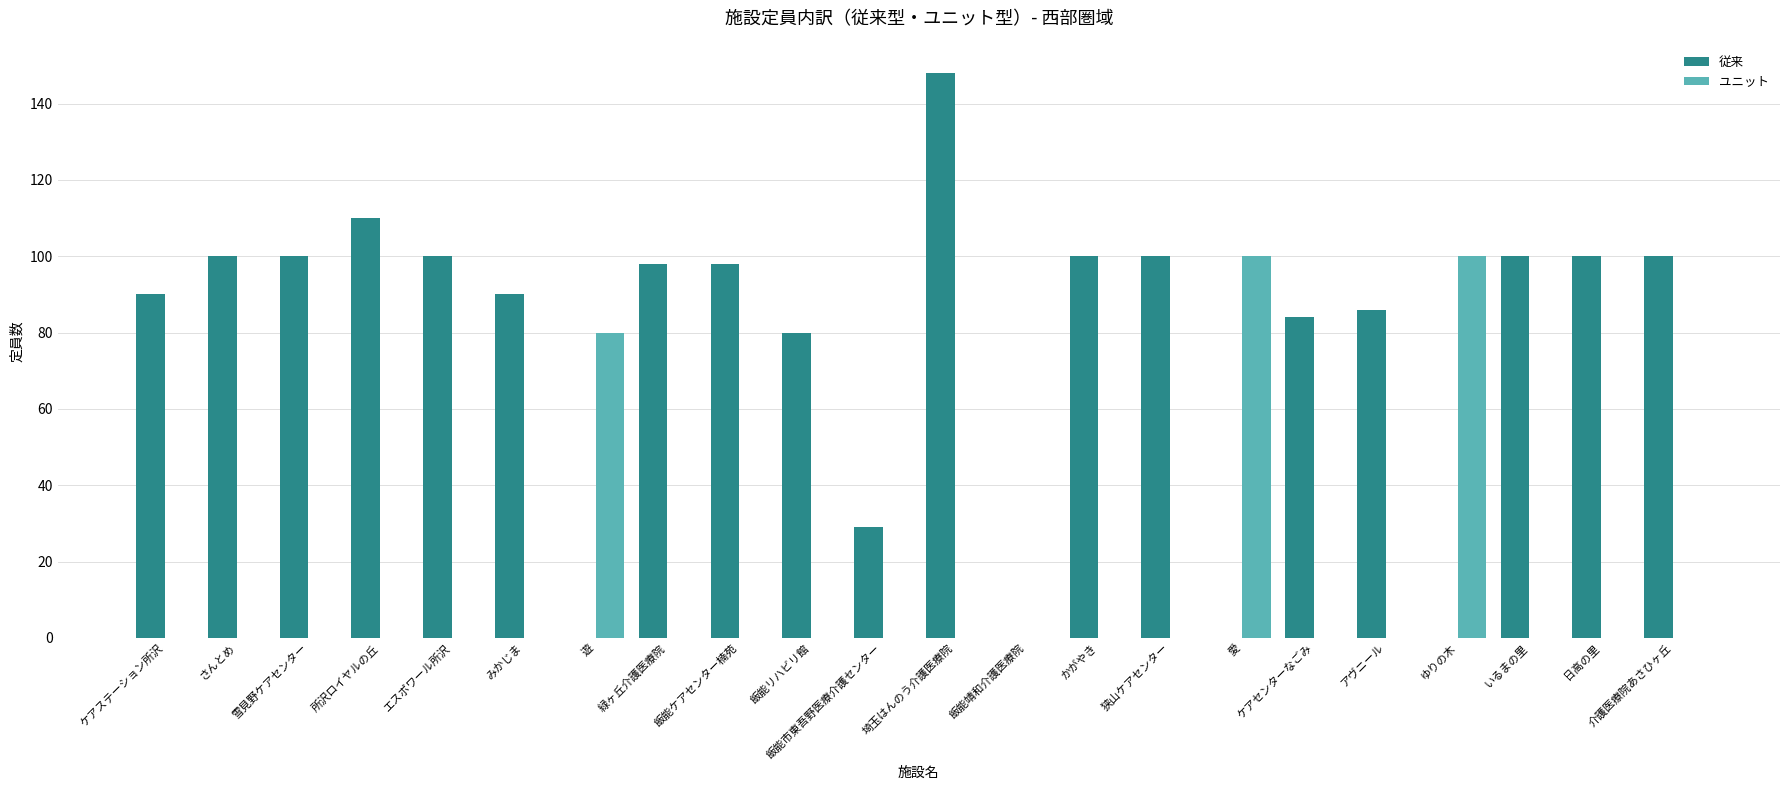

At which label does 従来 first exceed 98?

さんとめ